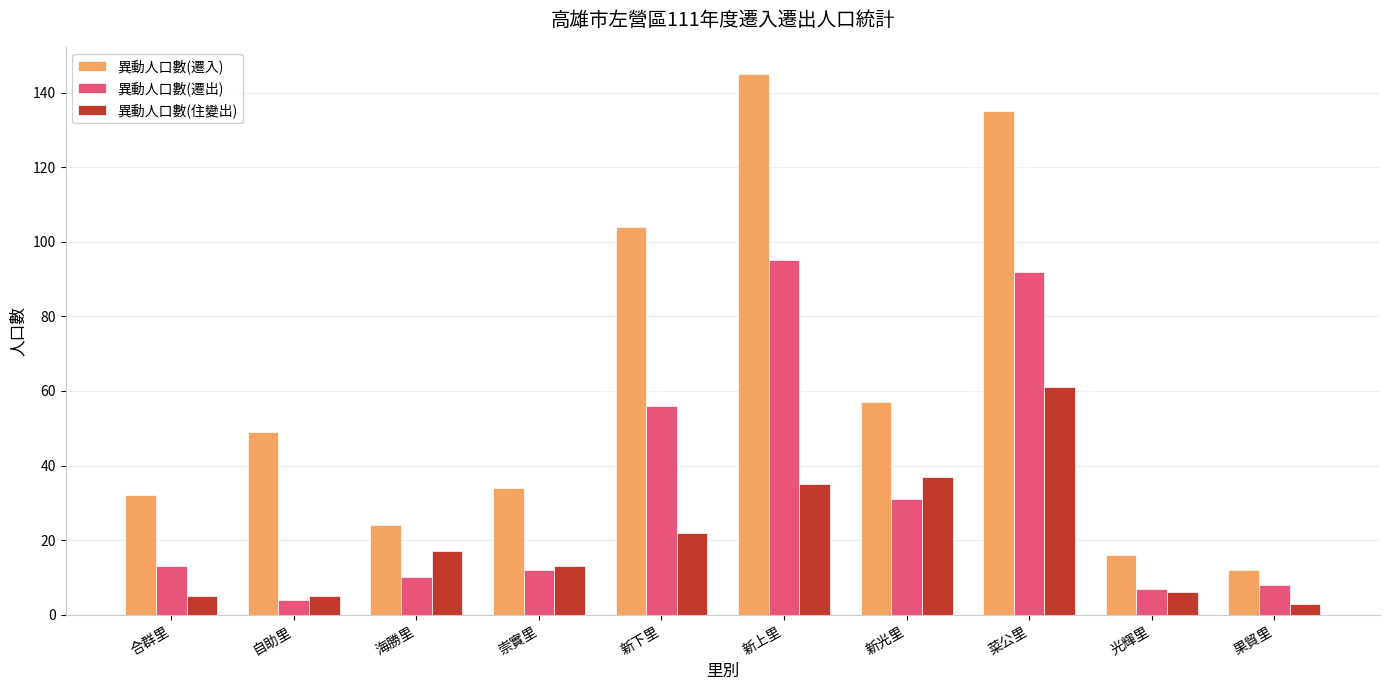

How many distinct data groups are displayed?

3